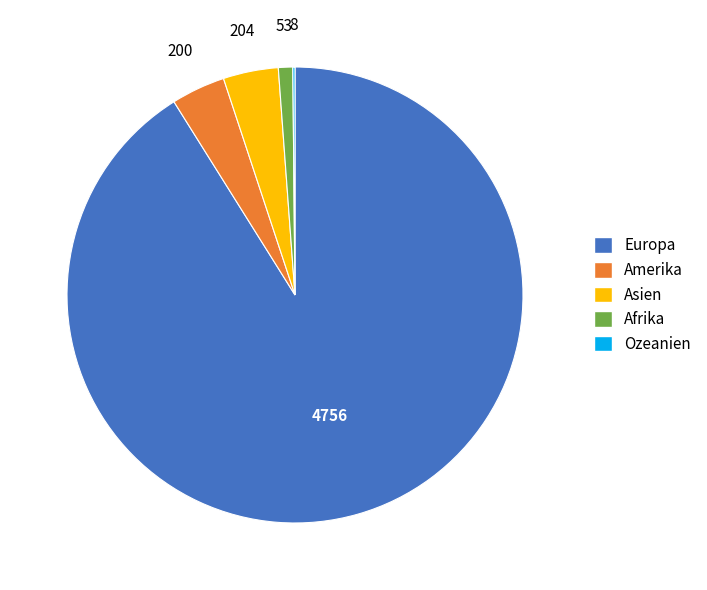

Combined, do Asien and Afrika account for over 50%?

No